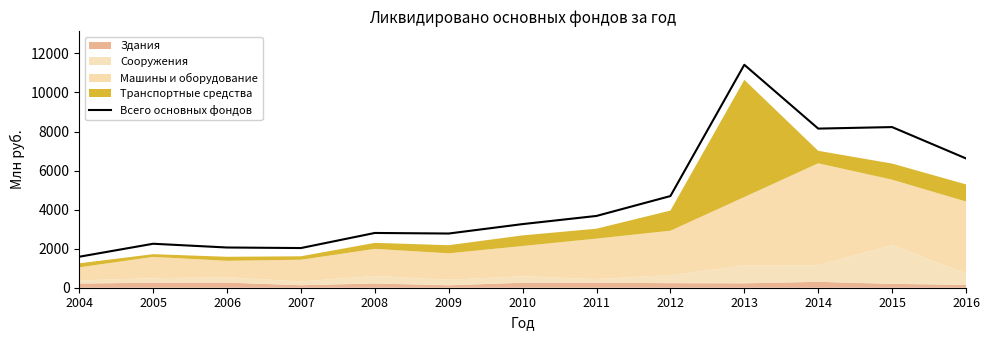

Which category has the highest value across all series?

2013